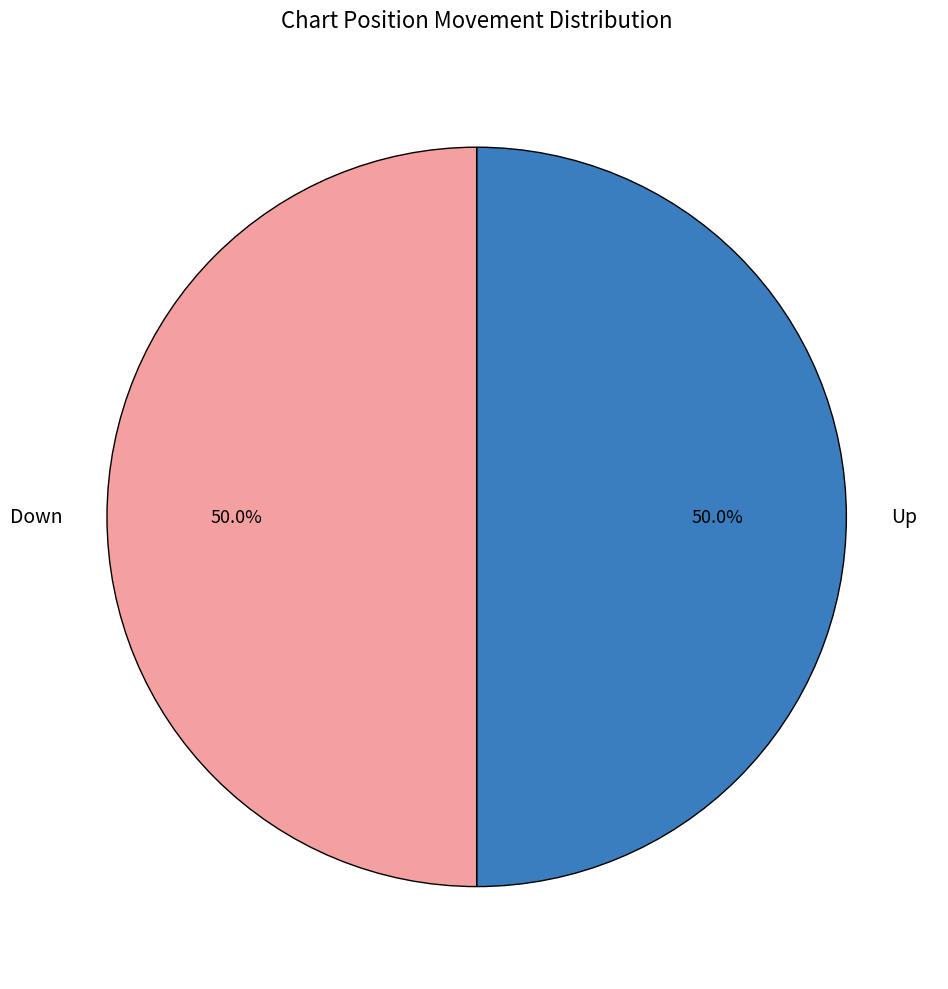

Is the sum of Down and Up greater than half?

Yes